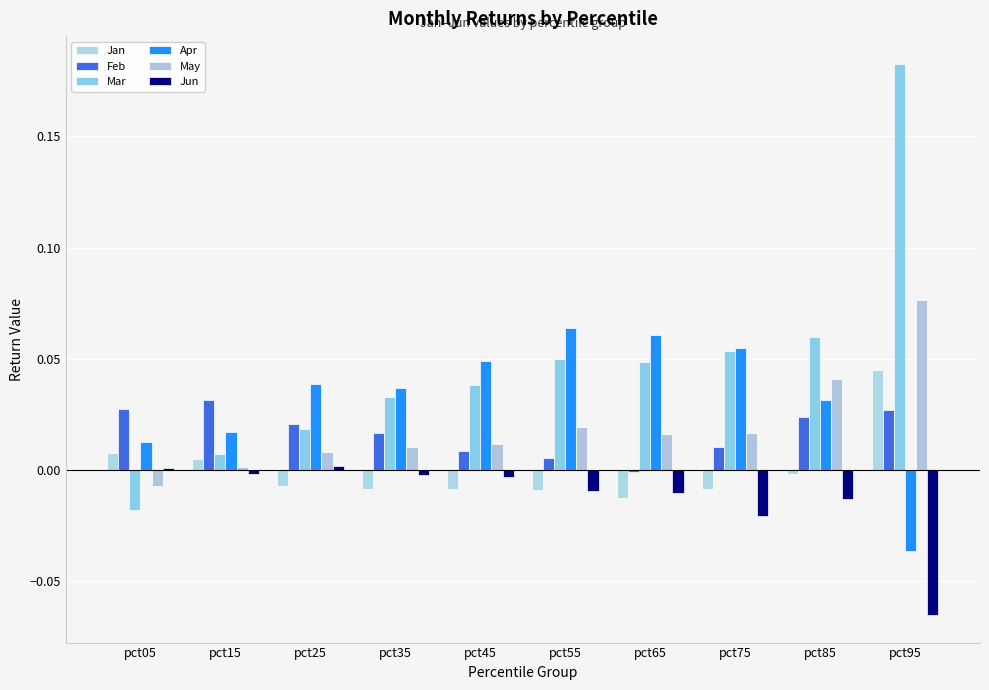

Is it true that Feb equals 0.0 at pct95?

False